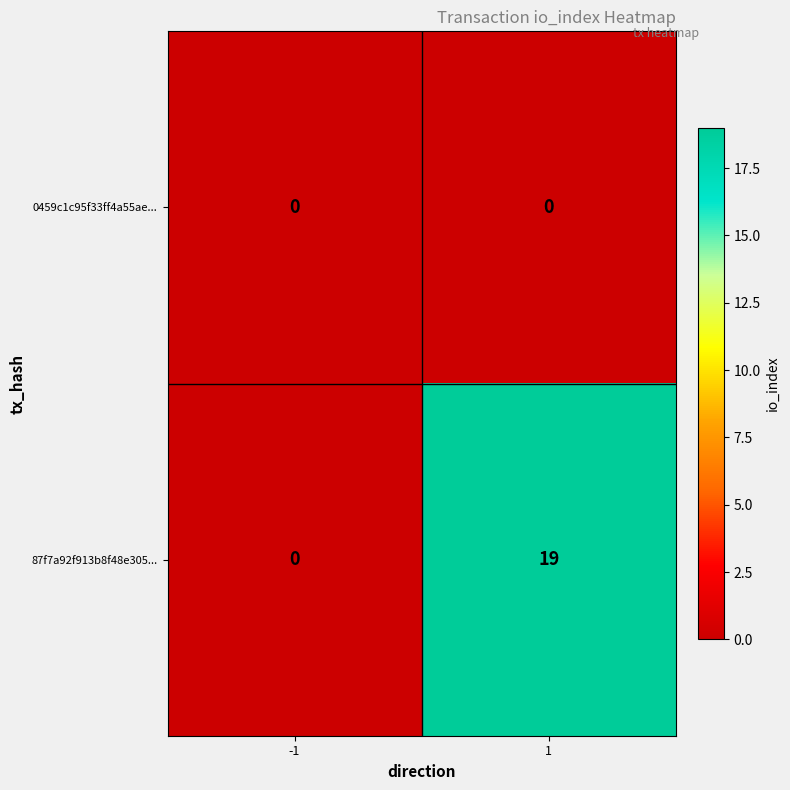

Reading left to right, transcribe all the data shown in this chart.

0459c1c95f33ff4a55ae...: 0	0
87f7a92f913b8f48e305...: 0	19